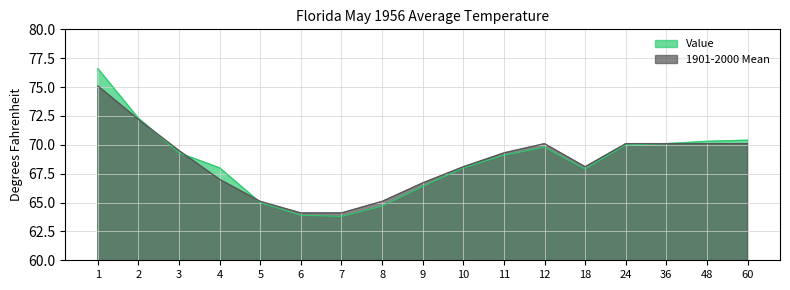

The Value series shows 70.1 at 36. True or false?

True